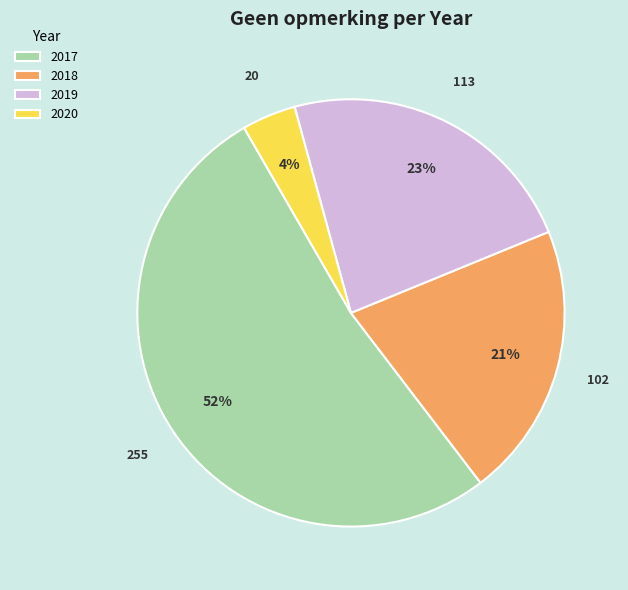

Approximately how many times larger is the value at 2017 compared to 2018?

2.5